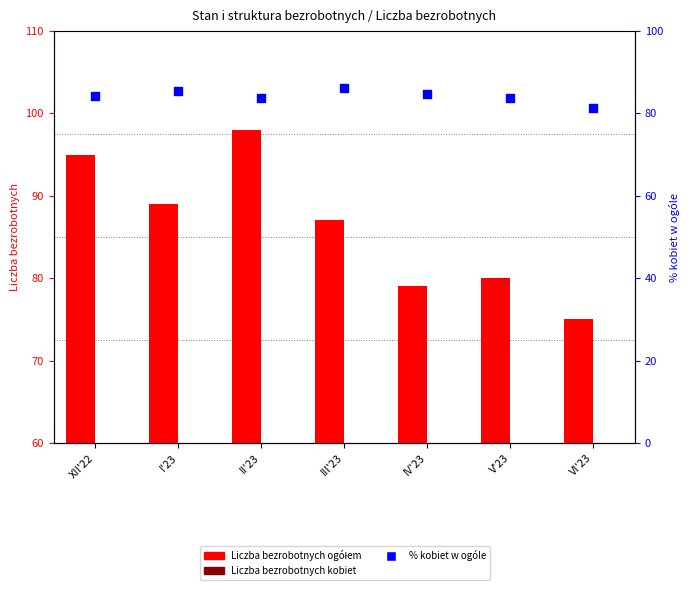

At how many categories does at least one series exceed 68?

7